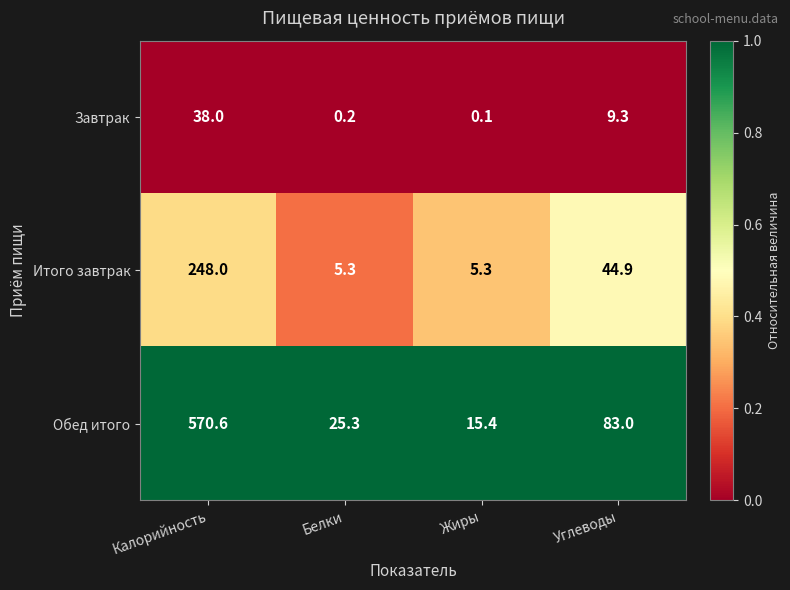

Reading left to right, transcribe all the data shown in this chart.

Завтрак: Калорийность=38.0	Белки=0.2	Жиры=0.1	Углеводы=9.3
Итого завтрак: Калорийность=248.0	Белки=5.3	Жиры=5.3	Углеводы=44.9
Обед итого: Калорийность=570.6	Белки=25.3	Жиры=15.4	Углеводы=83.0